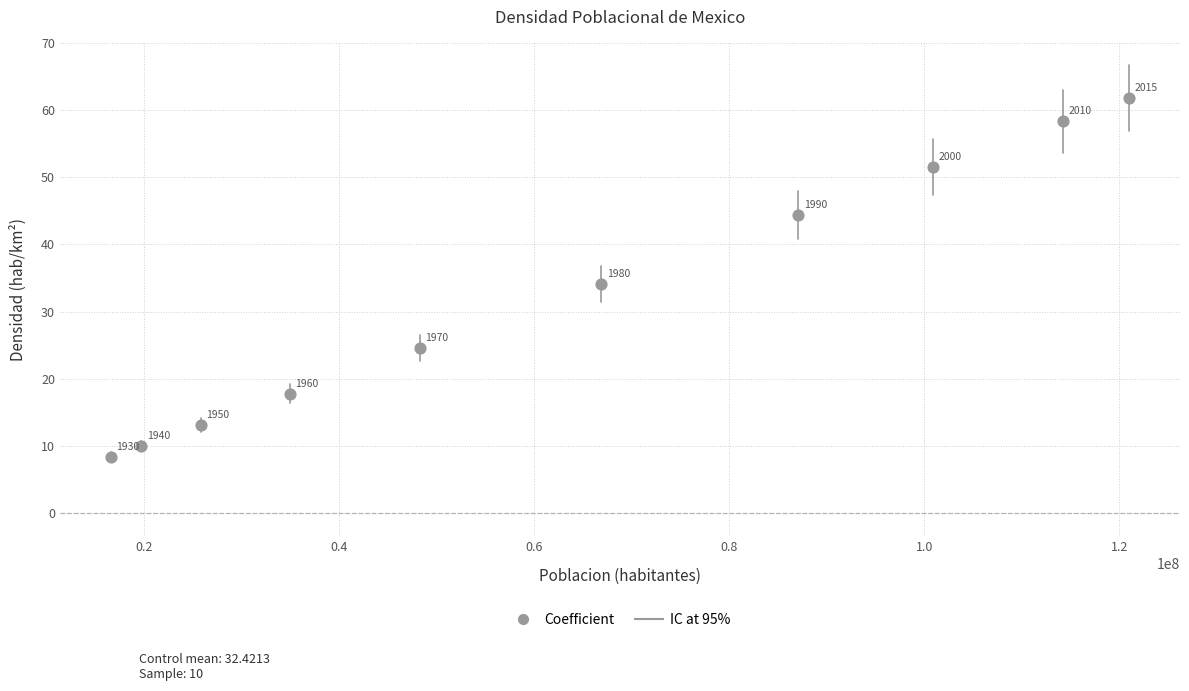

What is the range of Y values (max minus min)?

53.3